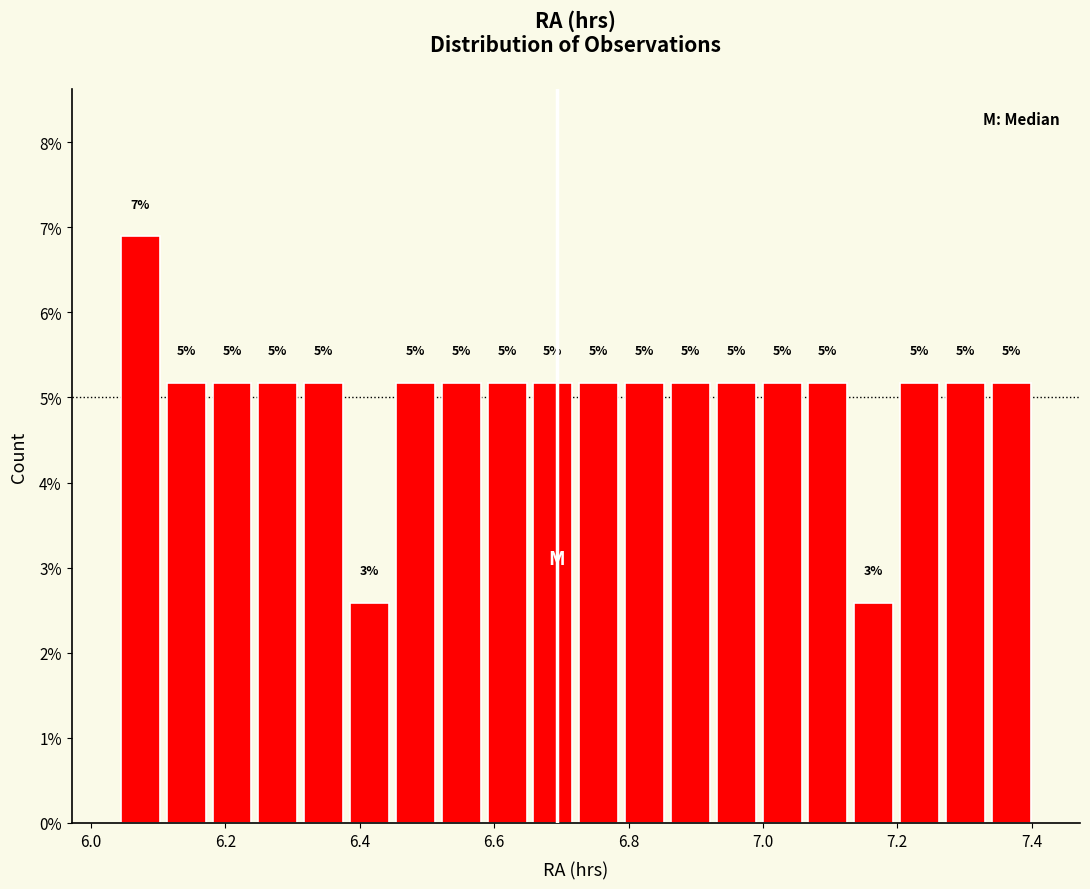

Read against the x-axis, roughly where is the centre of the tallest bar?

6.08